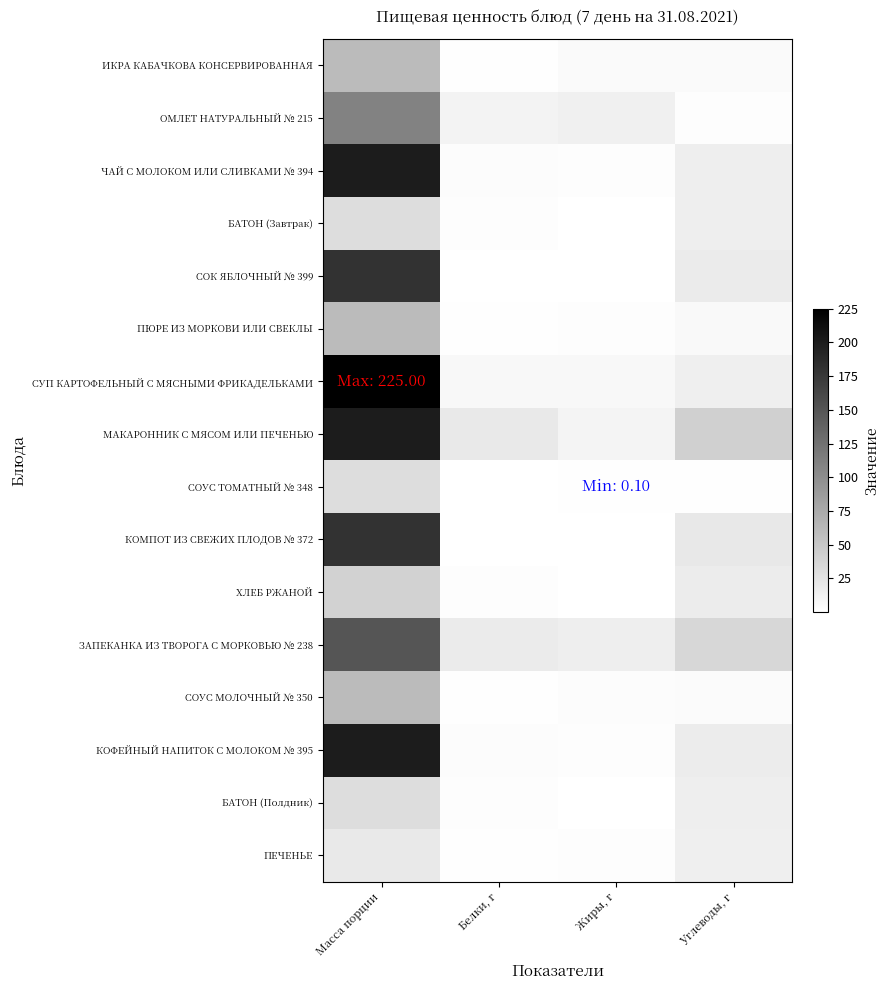

What is the maximum value shown in the chart?

225.0